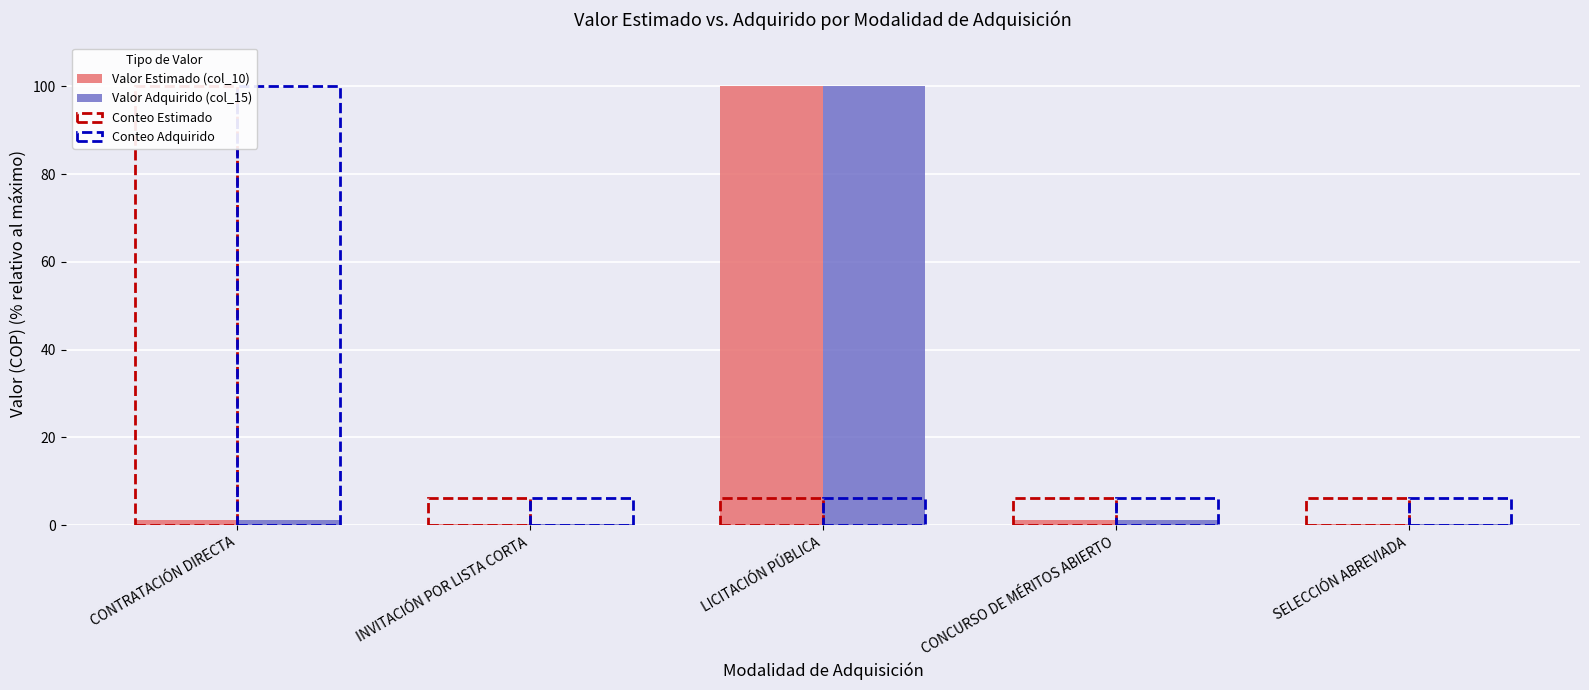

How many groups of bars are there?

5